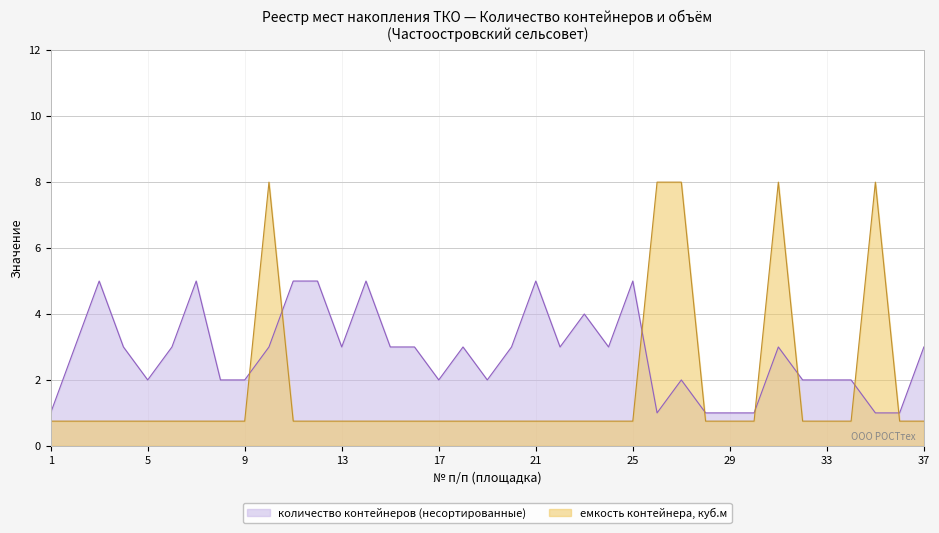

How many lines are shown in the chart?

2